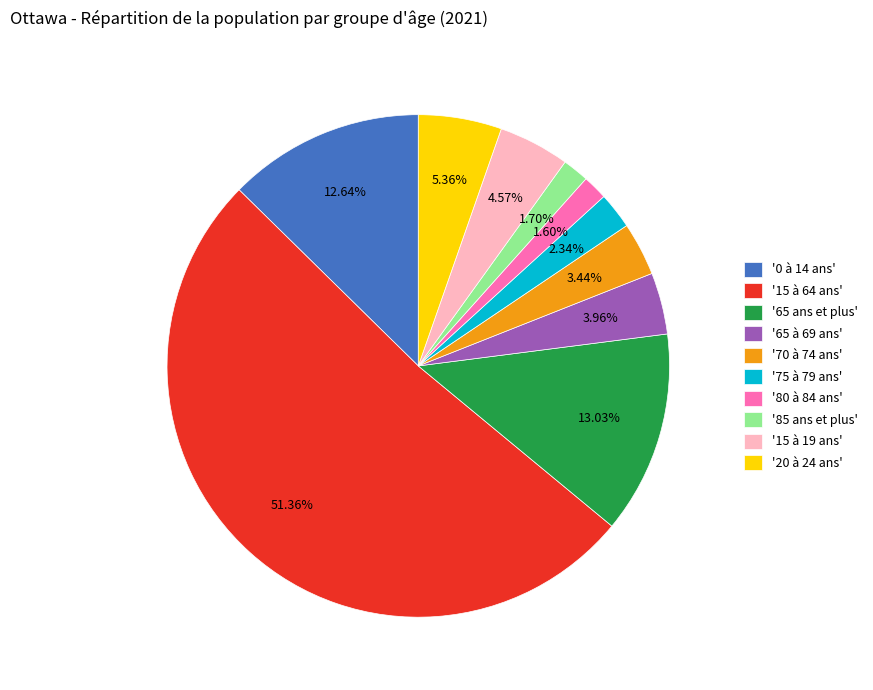

Combined, do '80 à 84 ans' and '65 à 69 ans' account for over 50%?

No